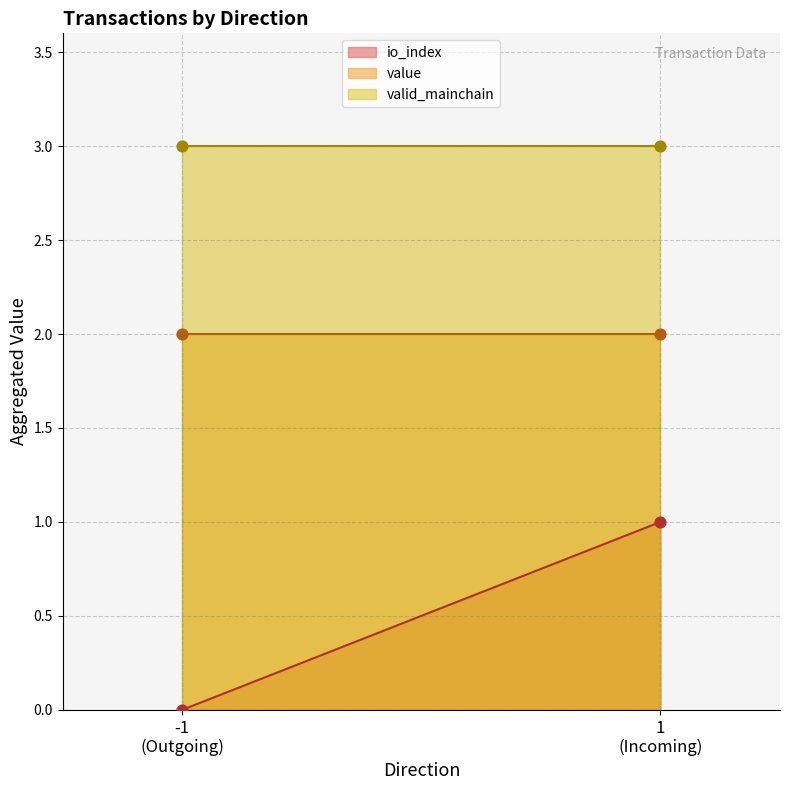

Which series contains the lowest Y value?

io_index